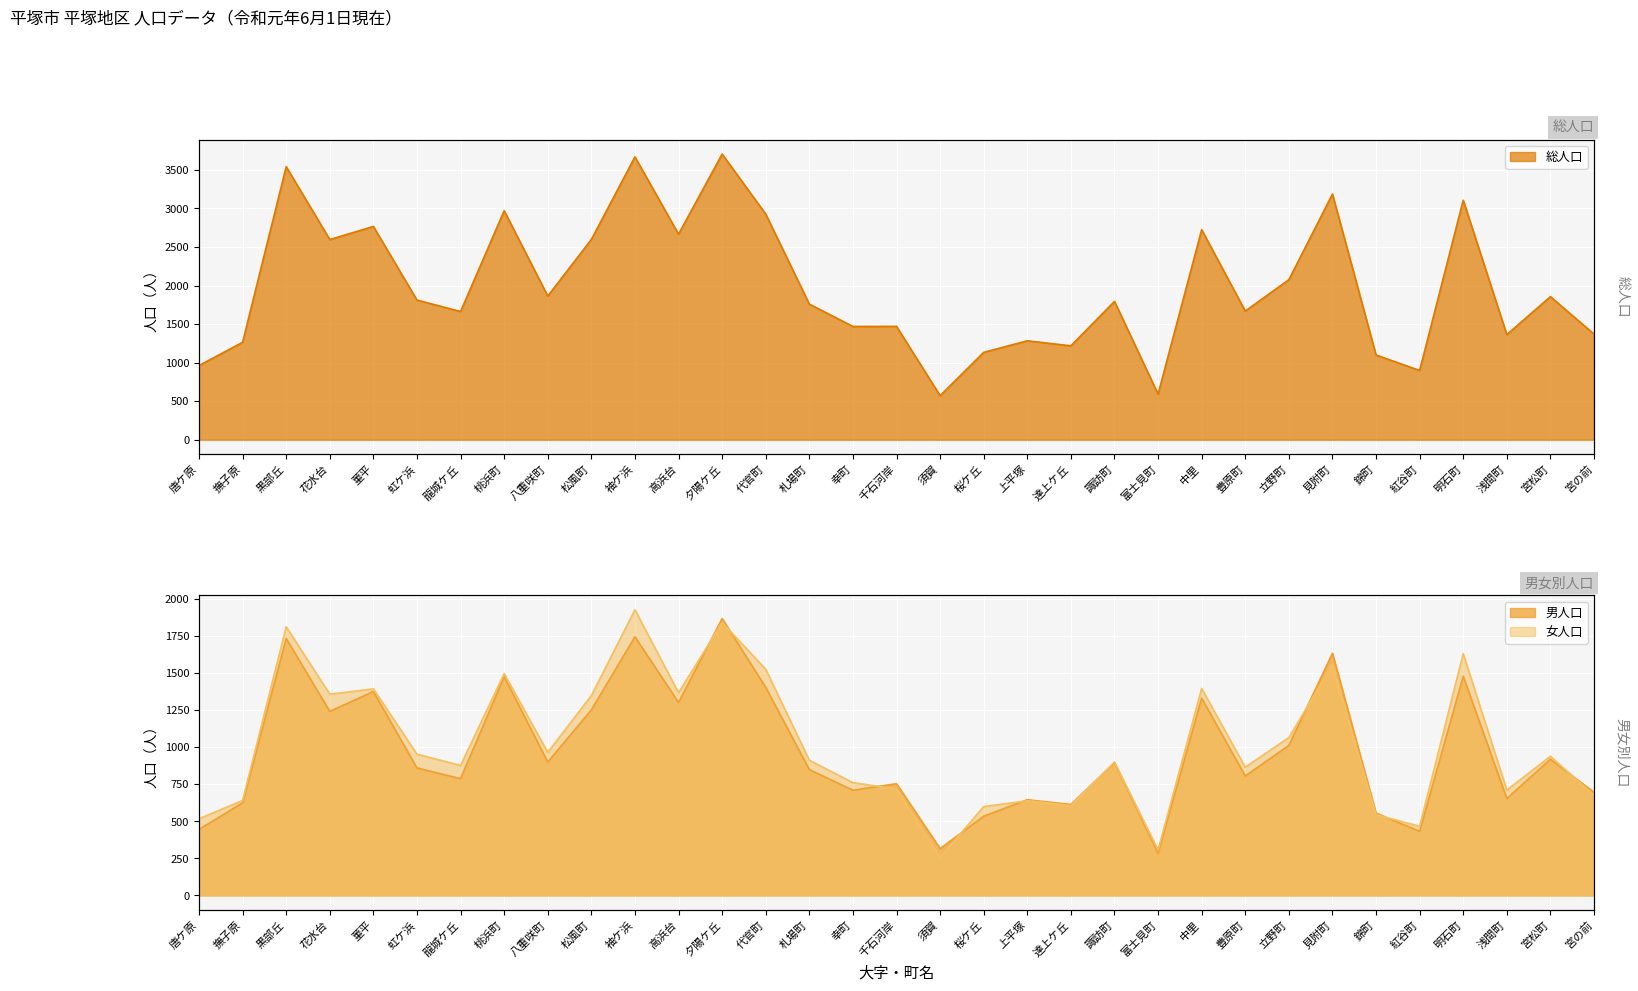

What is the label of the 5th point from the left?

菫平